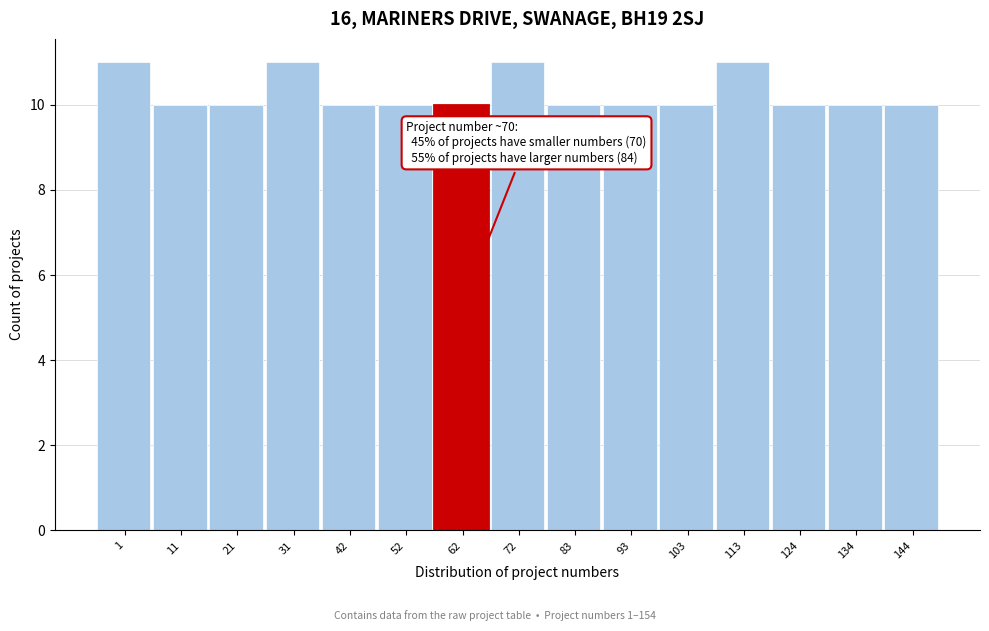

Reading left to right, what are all the values shown in this chart?

1=11	11=10	21=10	31=11	42=10	52=10	62=10	72=11	83=10	93=10	103=10	113=11	124=10	134=10	144=10